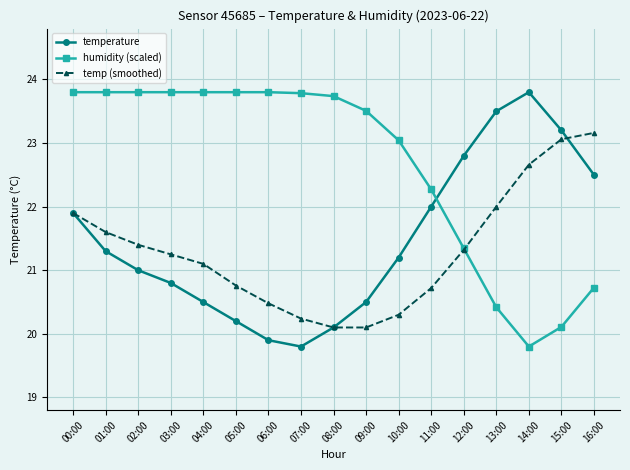

Which series ends up on top after the final intersection of humidity (scaled) and temp (smoothed)?

temp (smoothed)